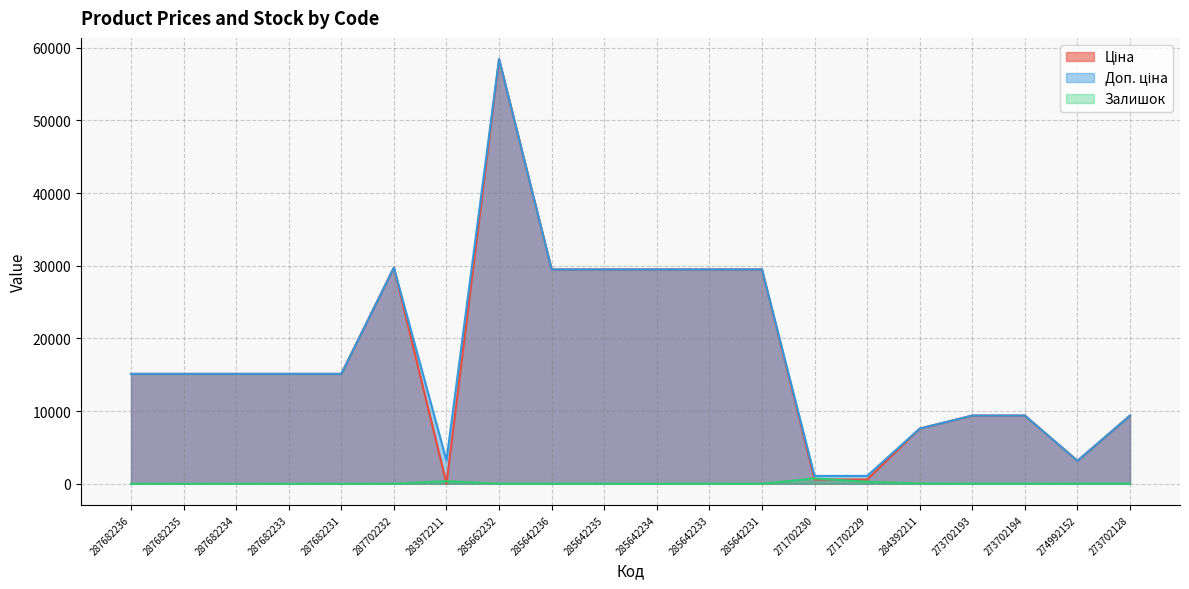

Where is Ціна nearest to the value 29229?

285642236